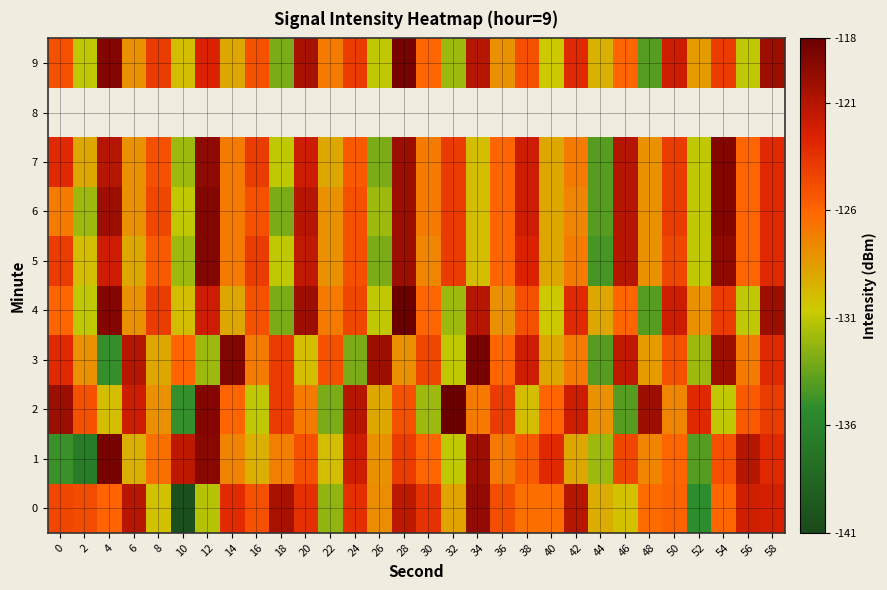

What is the difference between the maximum and minimum values in the 3 series?

16.5